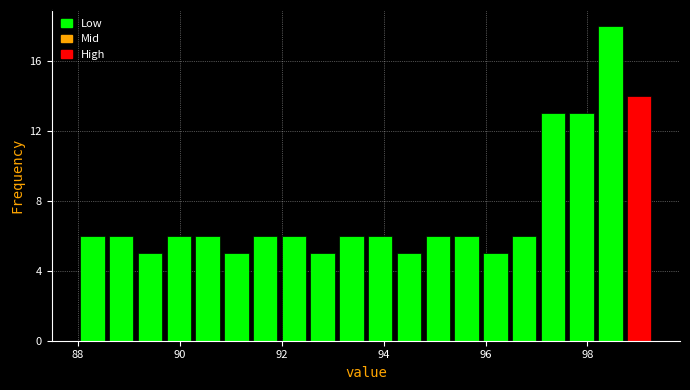

Around what value on the x-axis is the tallest bar? Give the approximate position of its centre, as read against the axis.

98.4